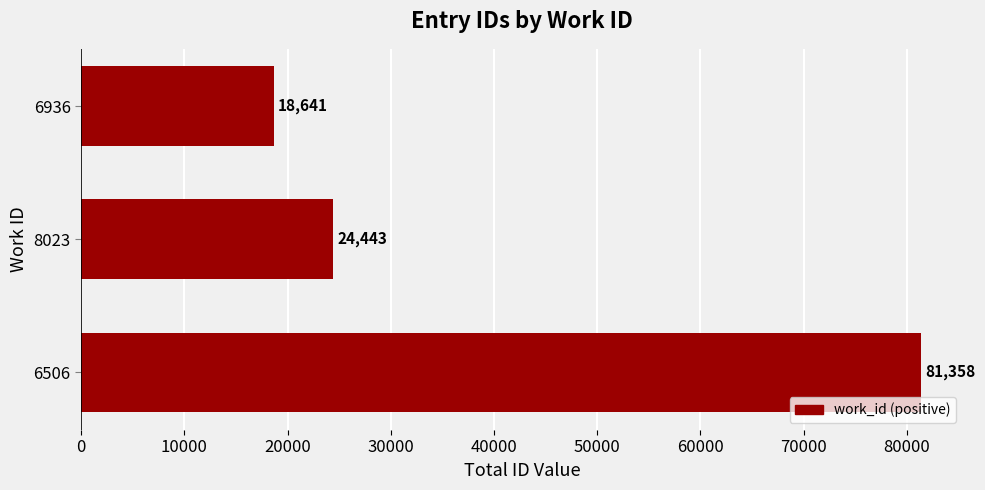

The value at 8023 is 6941. True or false?

False